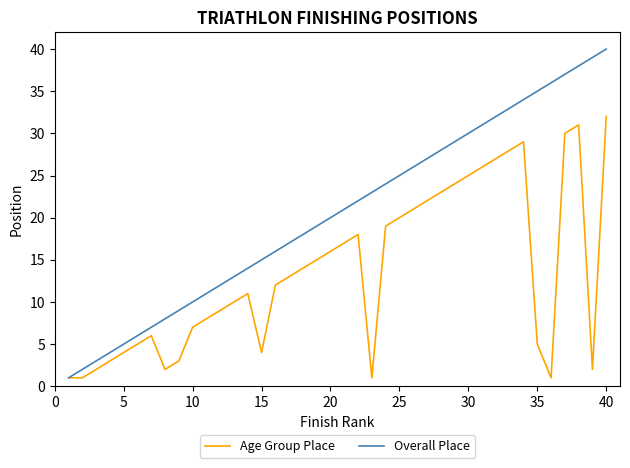

Which series has the largest total across all categories?

Overall Place